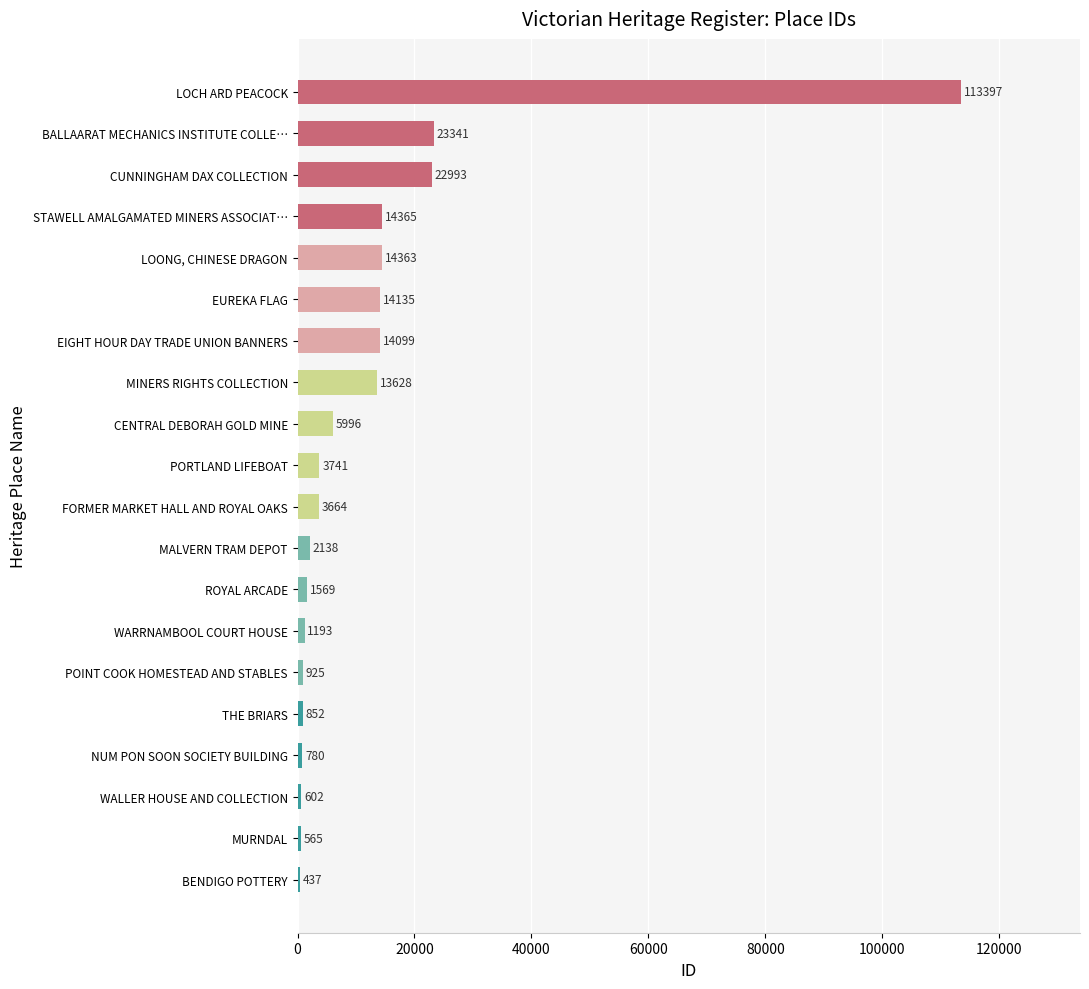

What is the change in value from EIGHT HOUR DAY TRADE UNION BANNERS to LOONG, CHINESE DRAGON?

+264